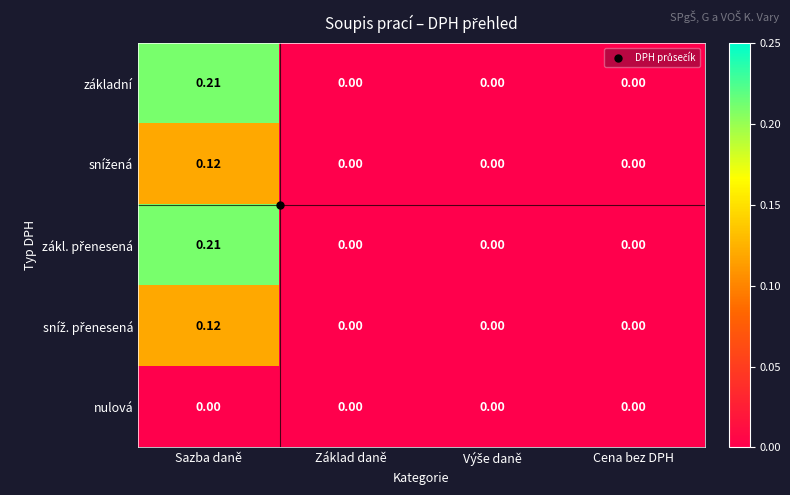

Is the value of základní at Sazba daně greater than the value of nulová at Sazba daně?

Yes